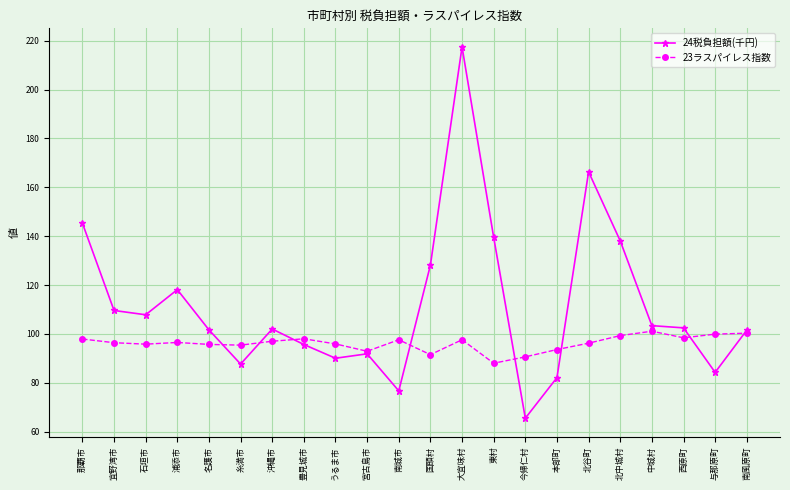

What is the average value of the 23ラスパイレス指数 series?

96.2